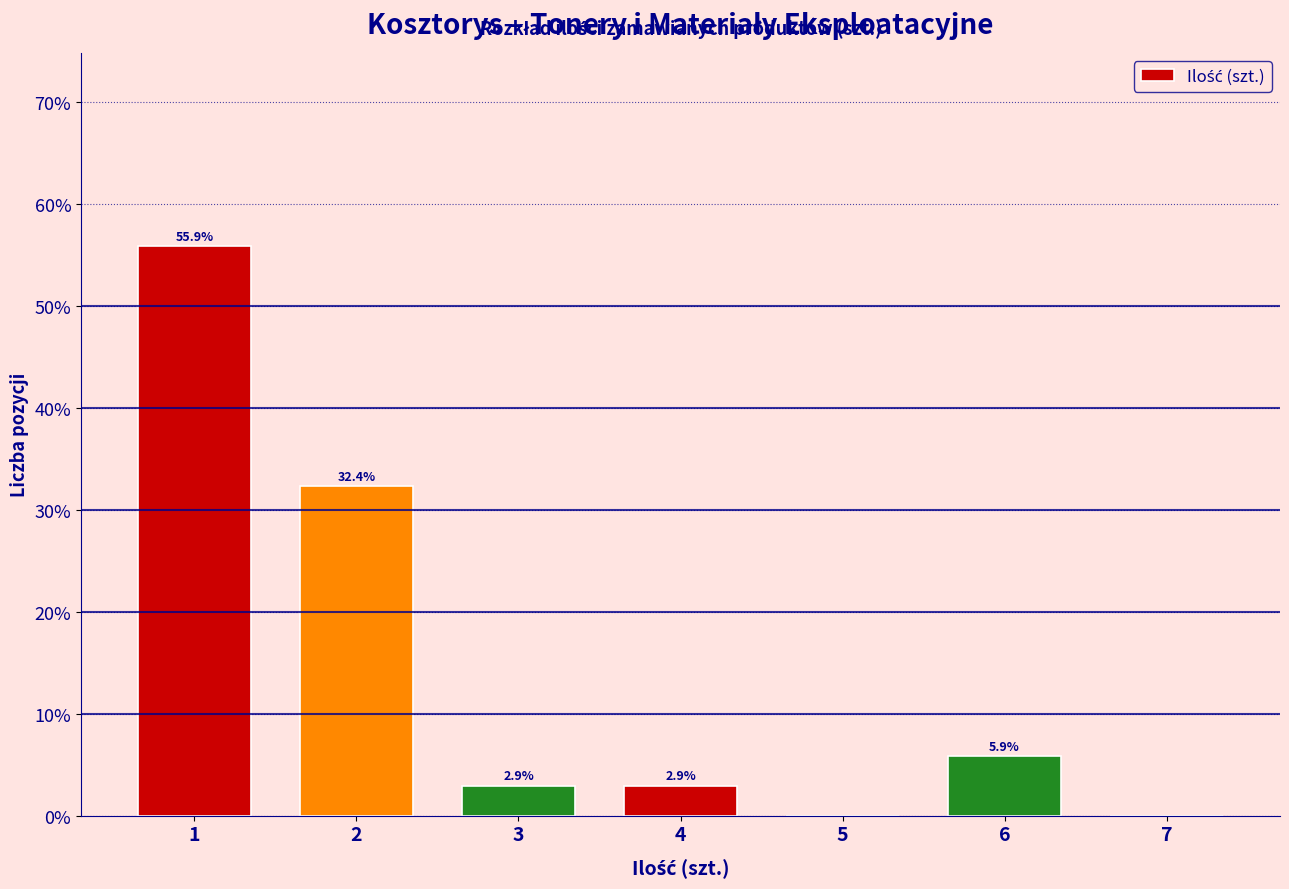

Reading right to left, transcribe all the data shown in this chart.

7=0.0	6=5.9	5=0.0	4=2.9	3=2.9	2=32.4	1=55.9